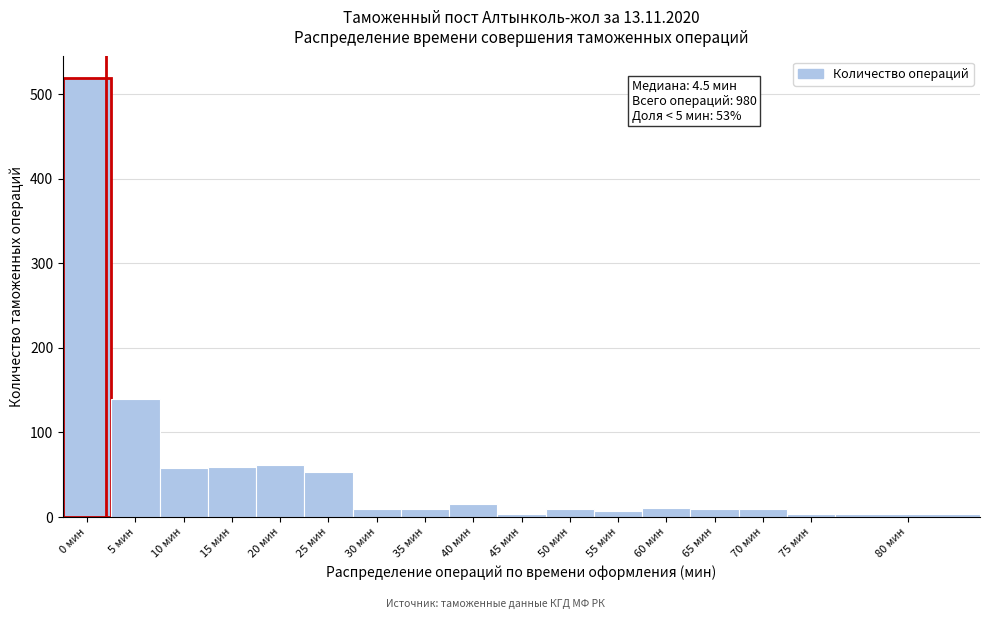

Which has a higher value, 25 мин or 40 мин?

25 мин